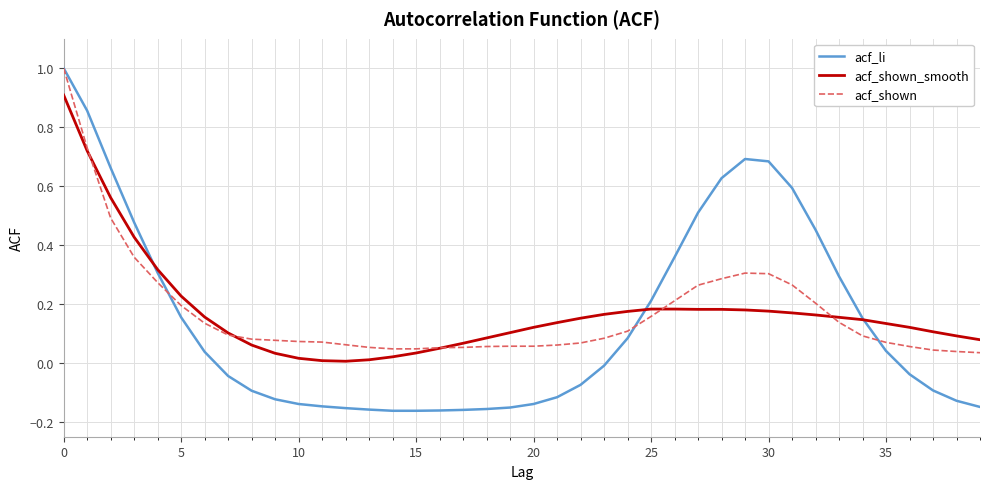

What is the maximum value for acf_shown?

1.0